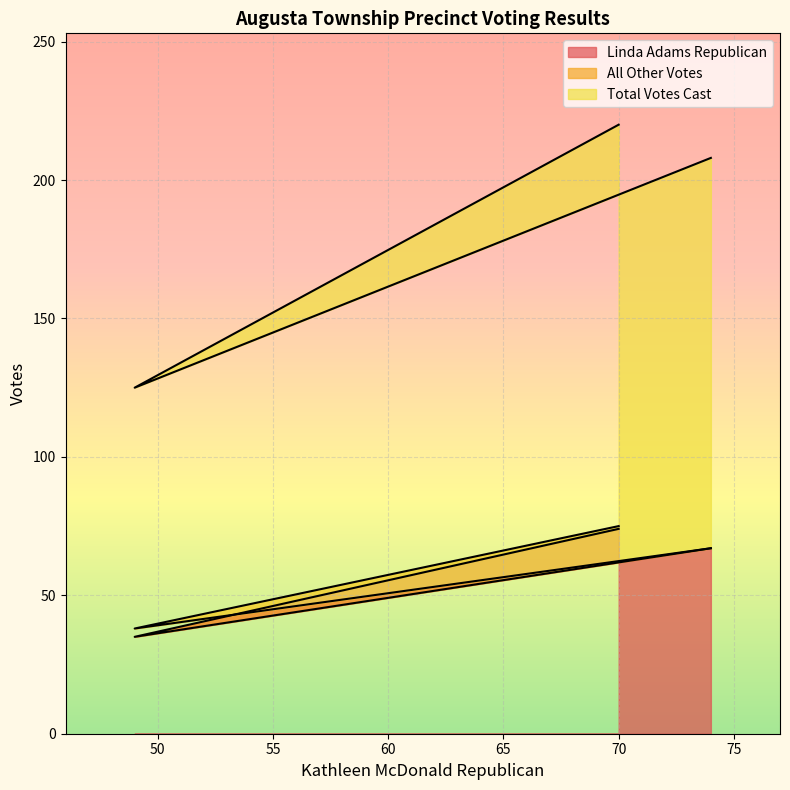

What is the greatest value displayed?

220